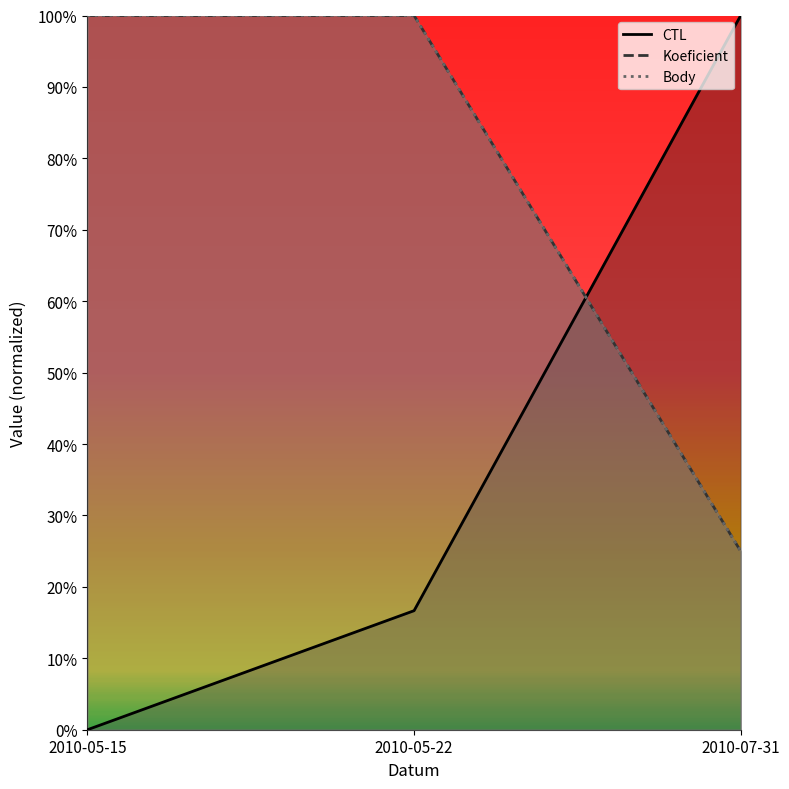

What is the sum of the Koeficient values at 2010-05-15 and 2010-05-22?

200.0